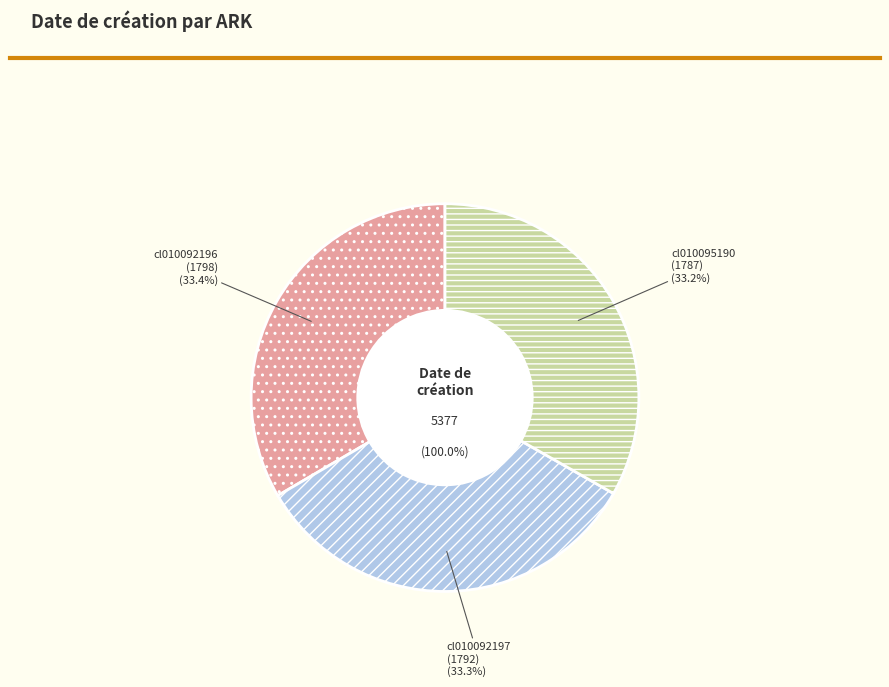

The cl010092196 slice represents 33% of the pie. True or false?

True